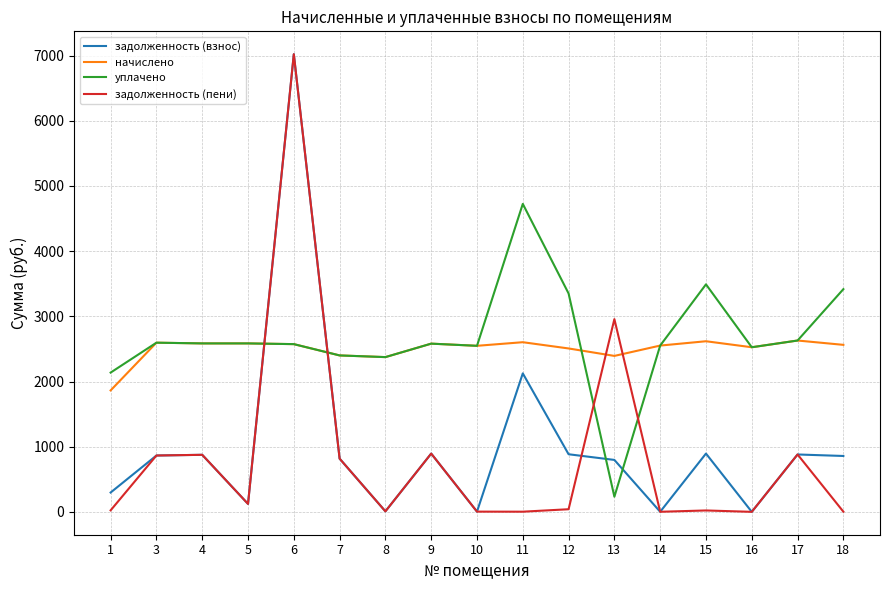

How many categories are shown in the chart?

17